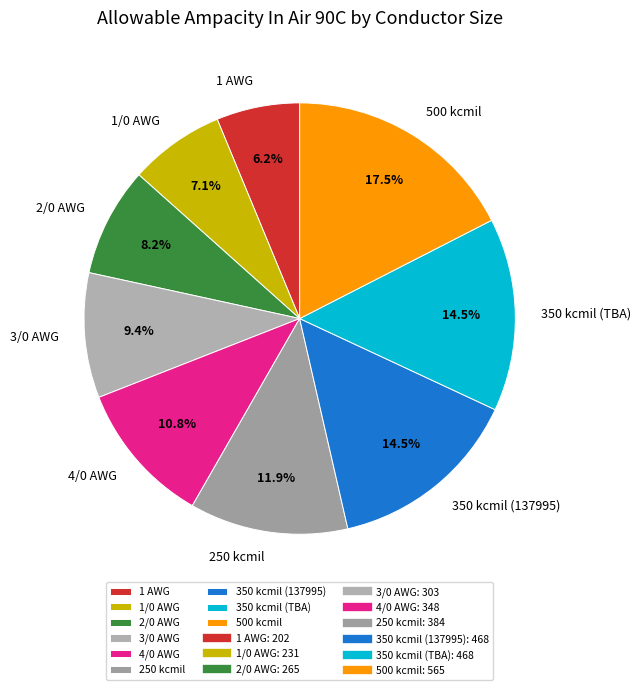

To the nearest percent, what is the average slice percentage?

11%